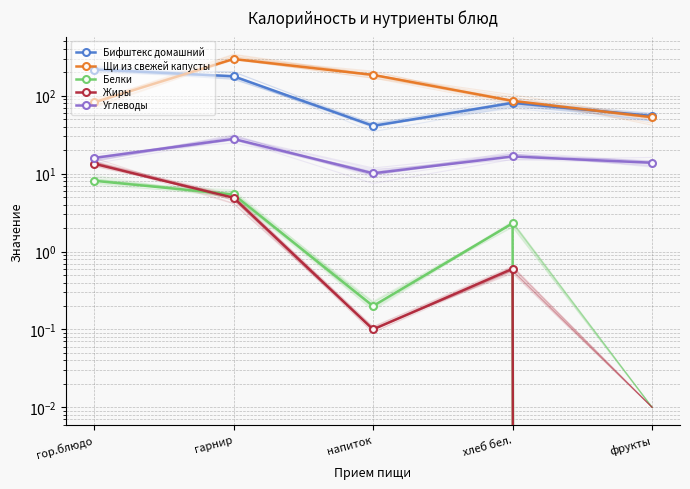

How many interior local valleys does the Жиры series have?

1